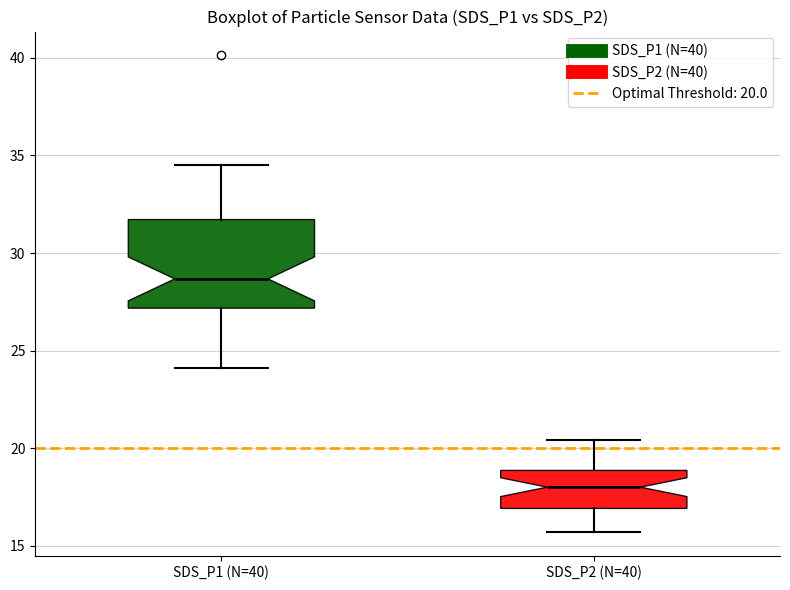

Which box's median line is the lowest?

SDS_P2 (N=40)